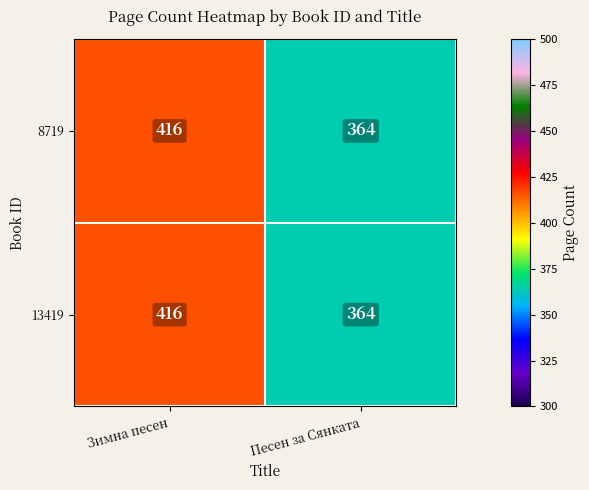

Reading left to right, list all the values displayed in this chart.

8719: 416	364
13419: 416	364